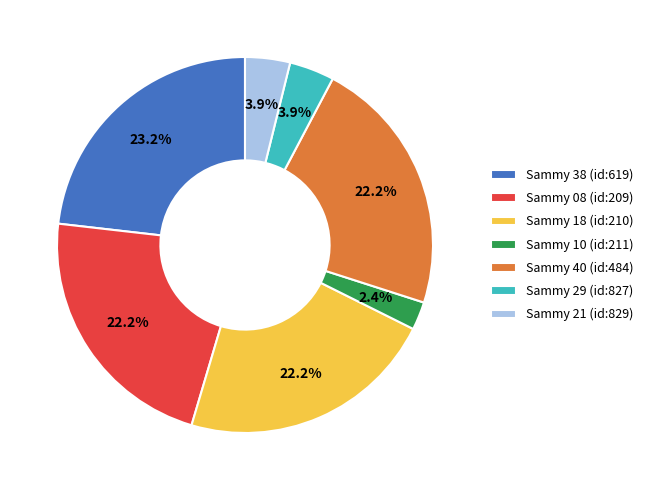

To the nearest percent, what is the difference between the Sammy 40 (id:484) and Sammy 29 (id:827) slice percentages?

18%